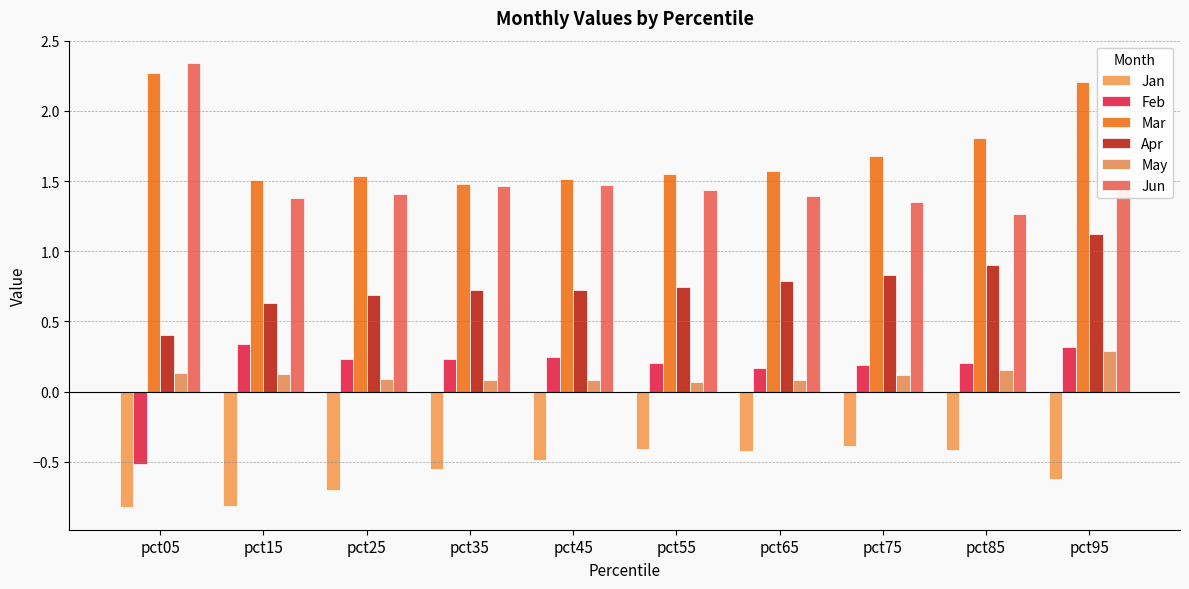

Rank the series by their maximum value, from lowest to highest.

Jan, May, Feb, Apr, Mar, Jun